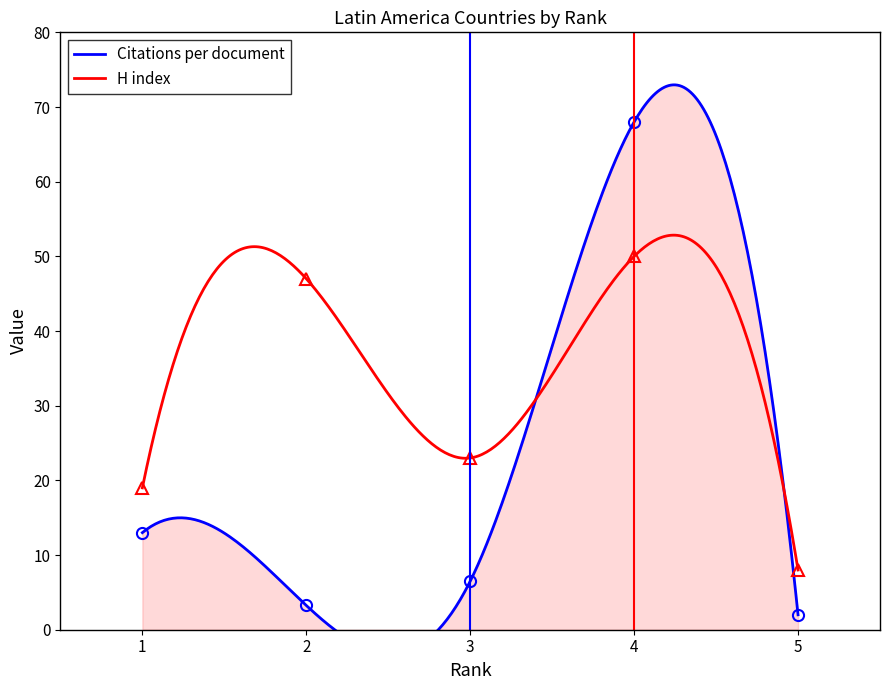

Is it true that H index equals 47.0 at 2?

True